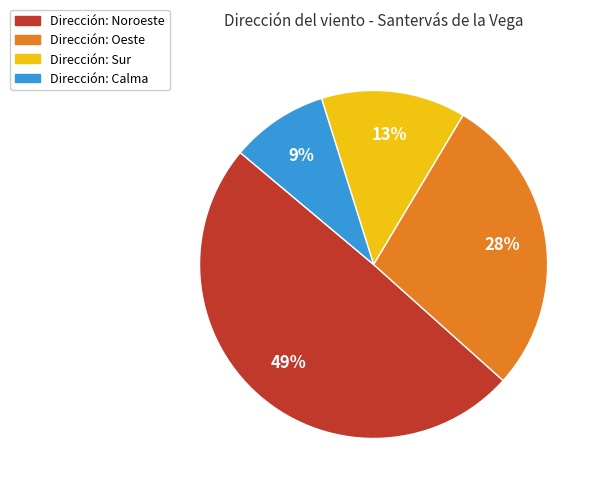

Is there any slice that represents more than half of the pie?

No